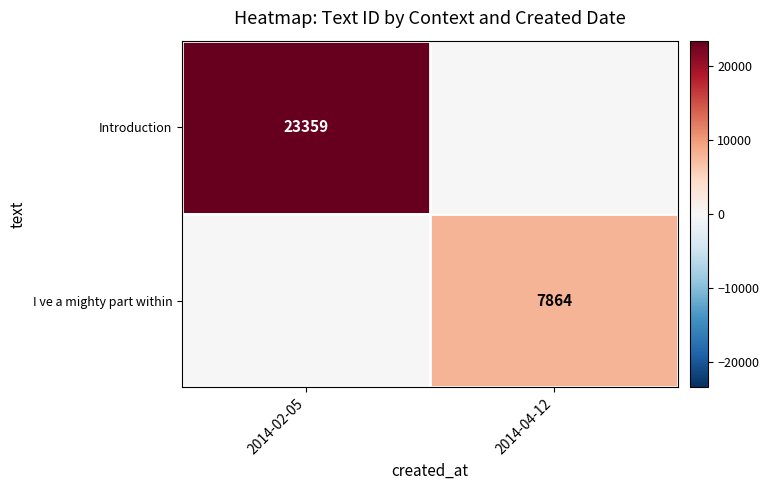

True or false: Introduction has a value of 31665 at 2014-02-05.

False